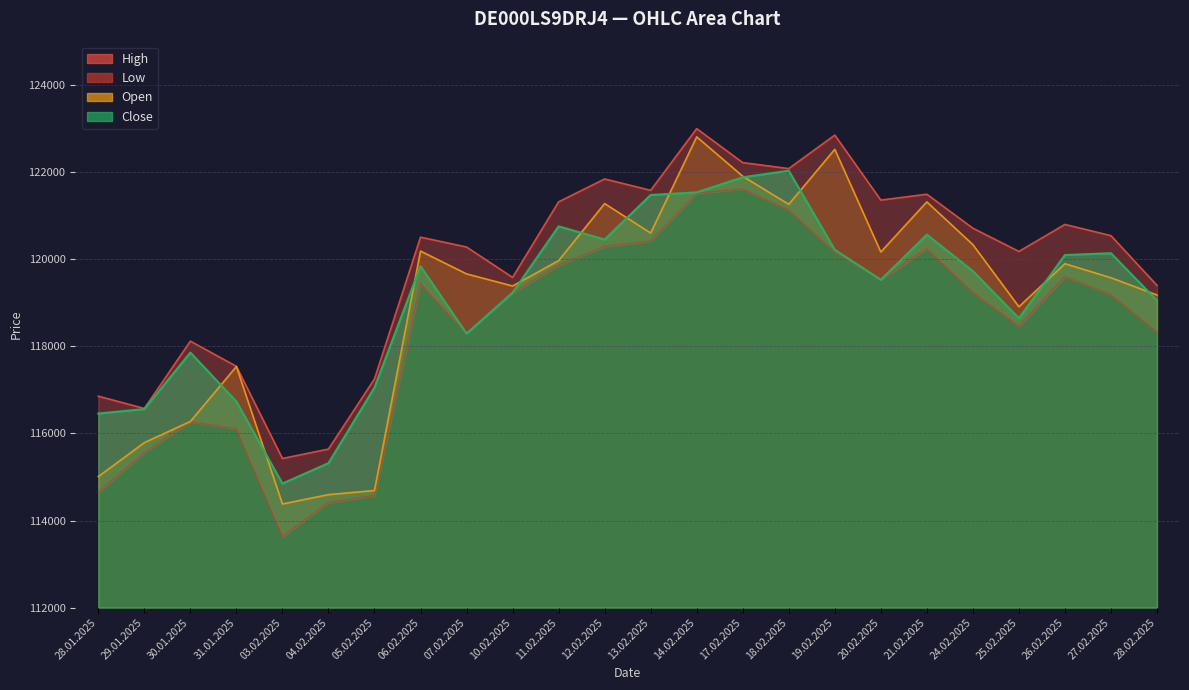

What is the value of the High point at the 13th from the left?

121585